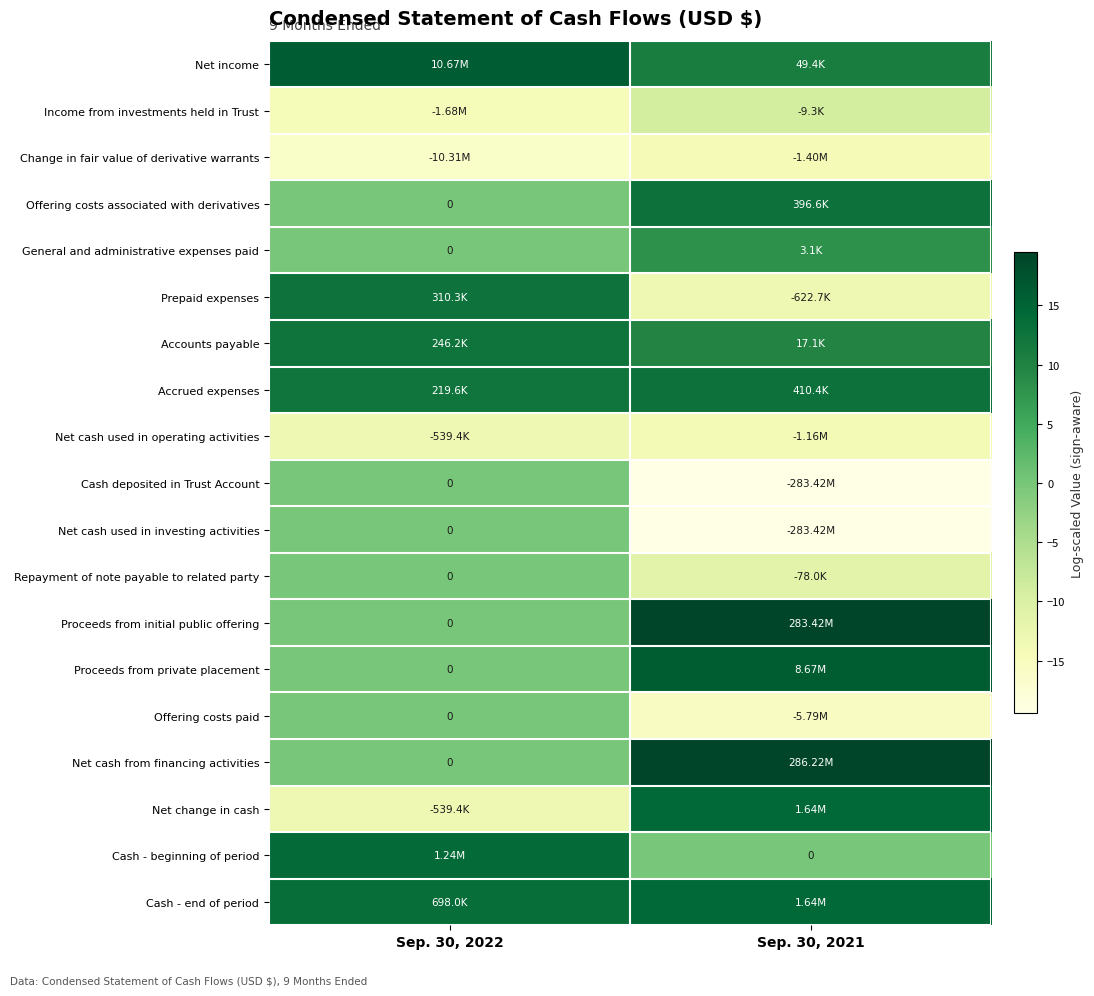

Is it true that Offering costs associated with derivatives equals 6.6 at Sep. 30, 2021?

False